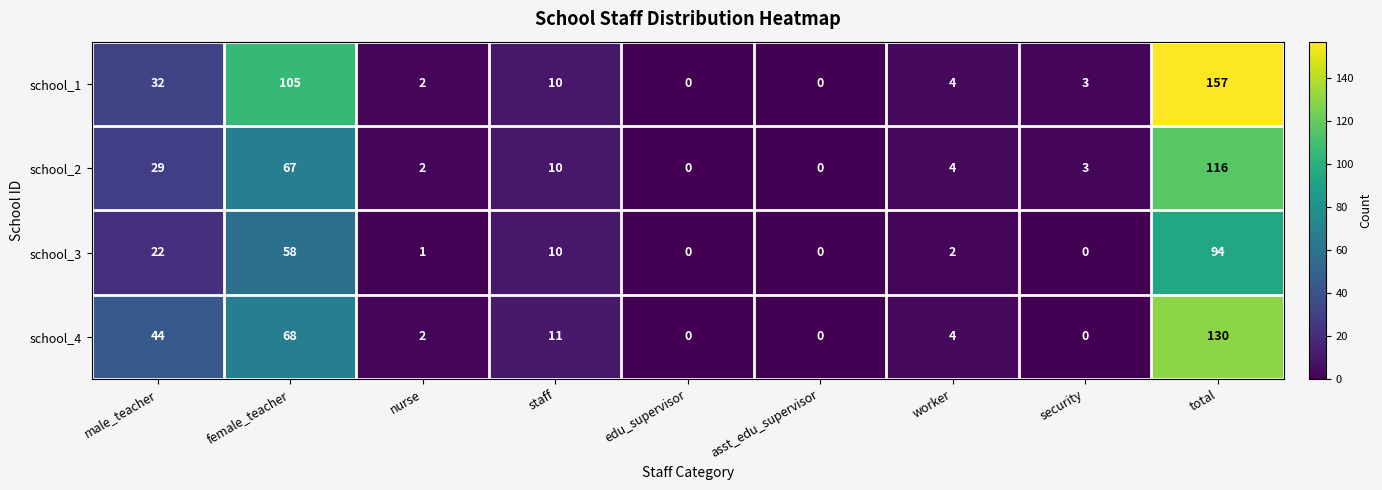

Which series has the largest total across all categories?

school_1